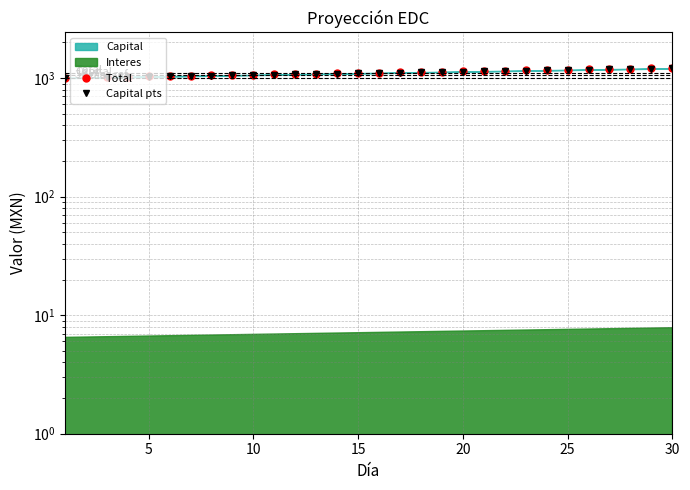

How many values in the Capital pts series are below 1102?

15